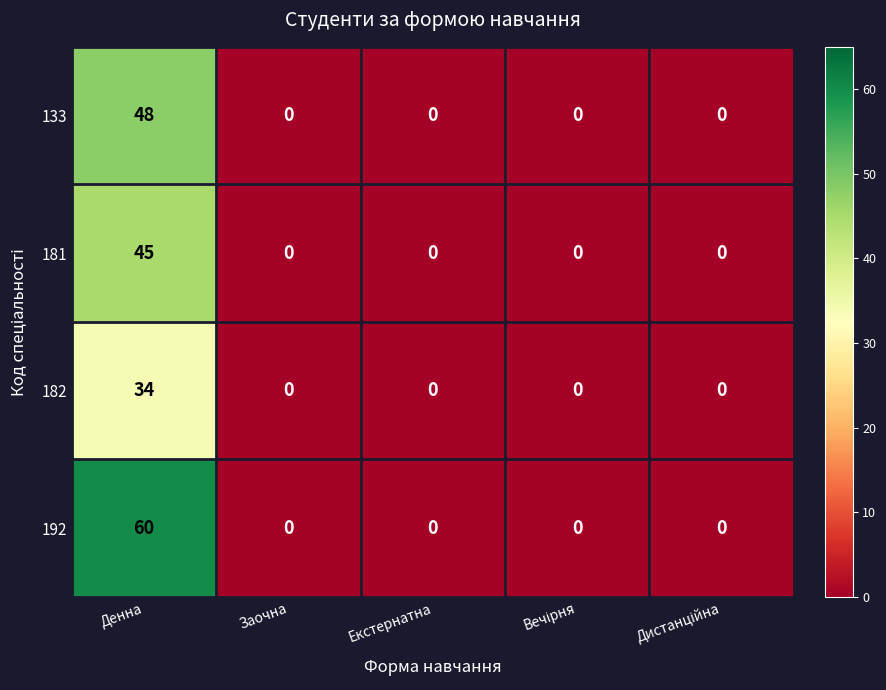

How many distinct data groups are displayed?

4